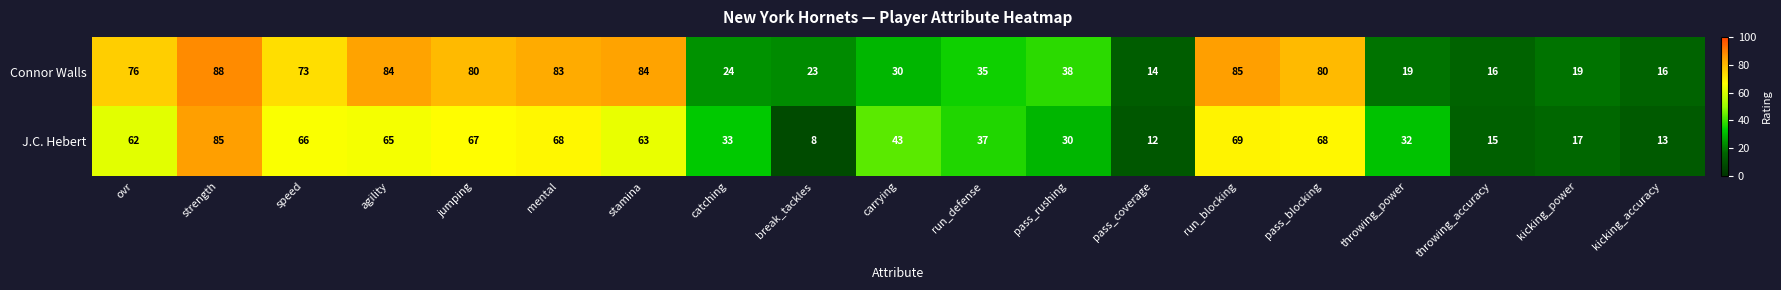

At how many categories does at least one series exceed 25?

14